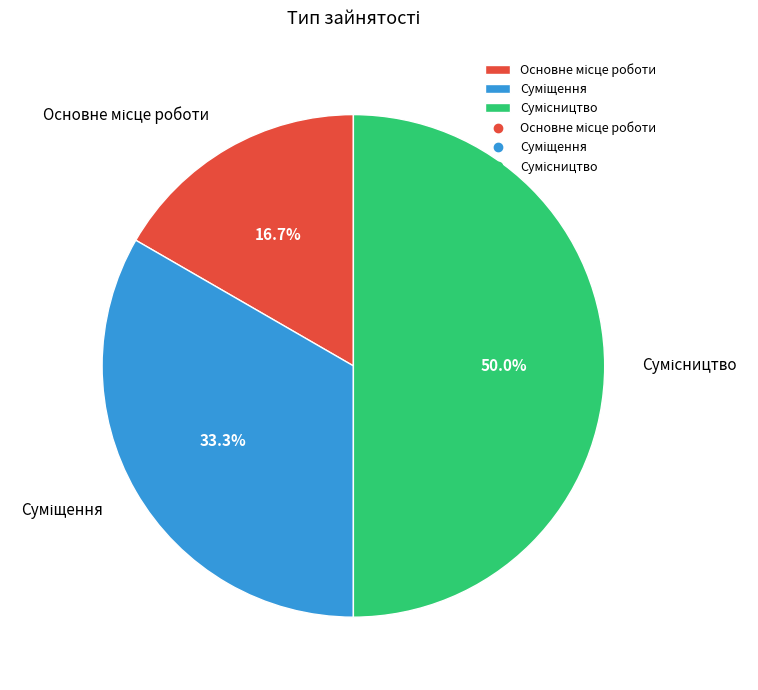

Which has a higher value, Сумісництво or Суміщення?

Сумісництво